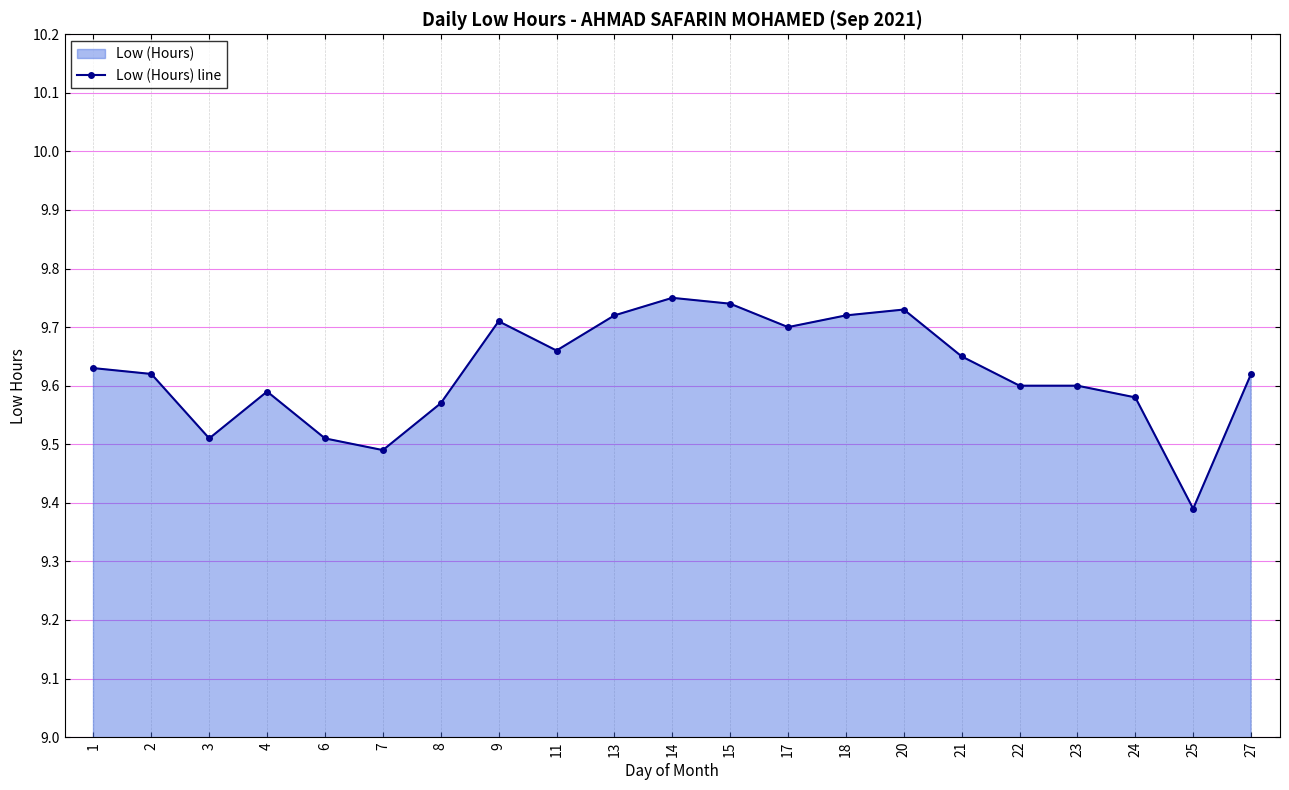

What is the average value?

9.6